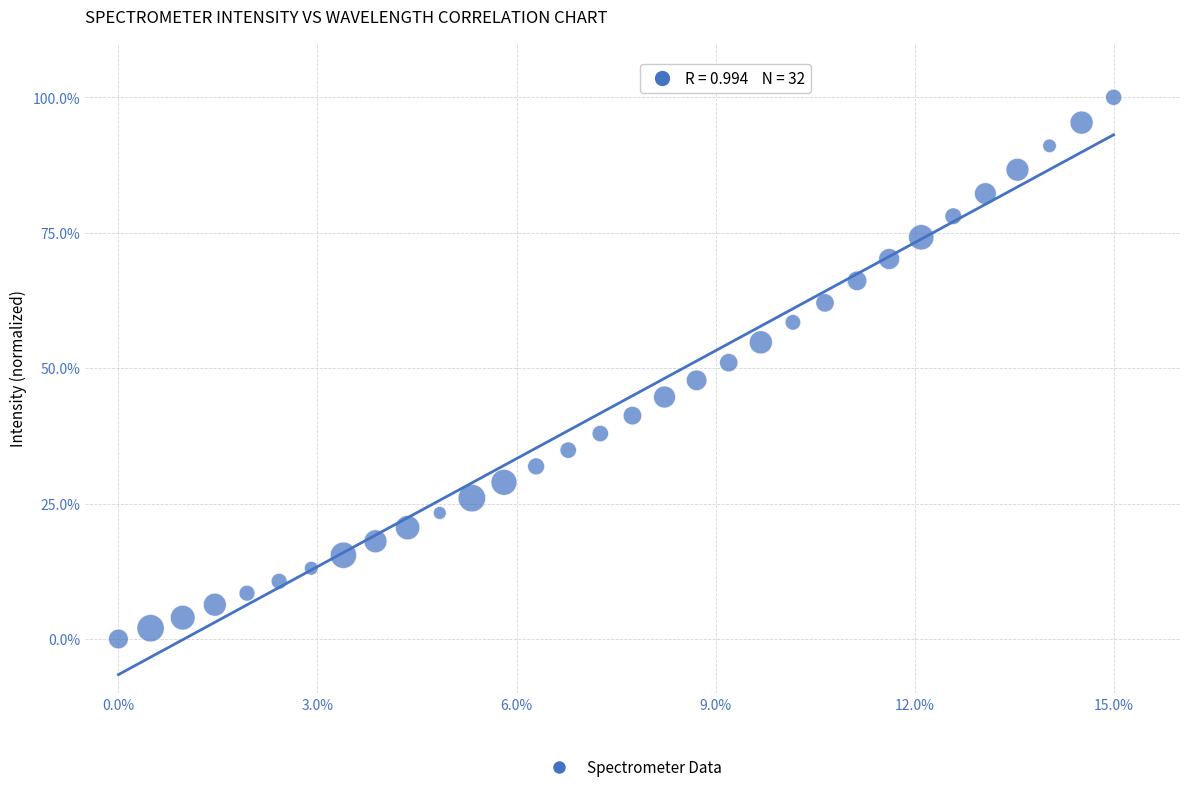

What is the range of Y values (max minus min)?

100.0